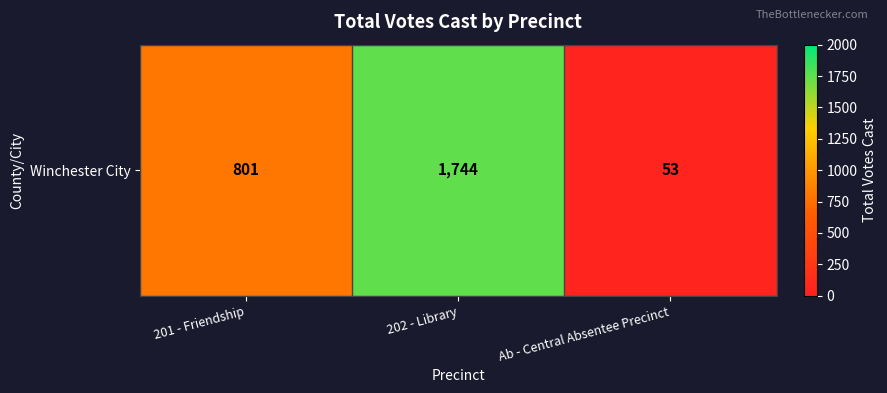

Count the values in the range 53 to 1744.

3